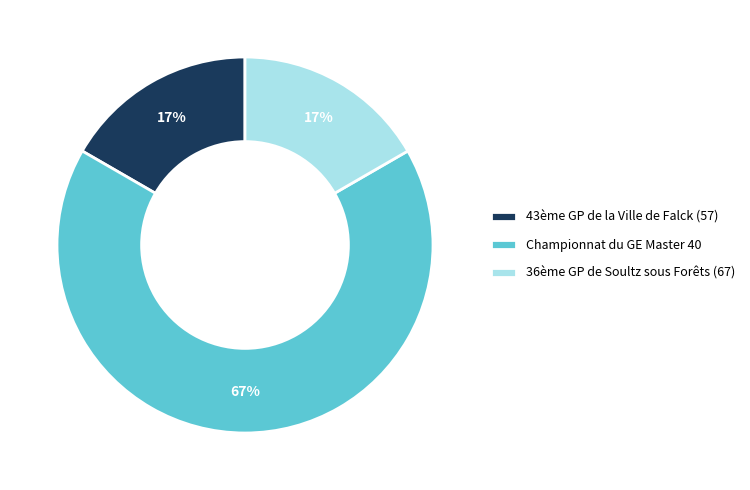

What is the largest slice in the pie chart?

Championnat du GE Master 40